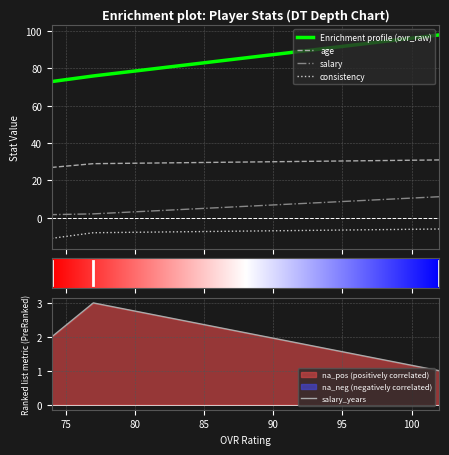

Is the value of ovr_raw at 74 greater than the value of salary at 74?

Yes